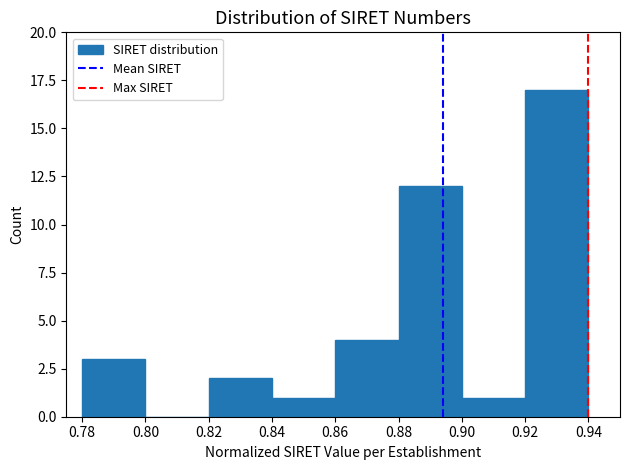

What is the height of the bar covering 0.88 to 0.90 on the x-axis? The values are not printed on the chart, so give them approximately, as read against the axis.

12